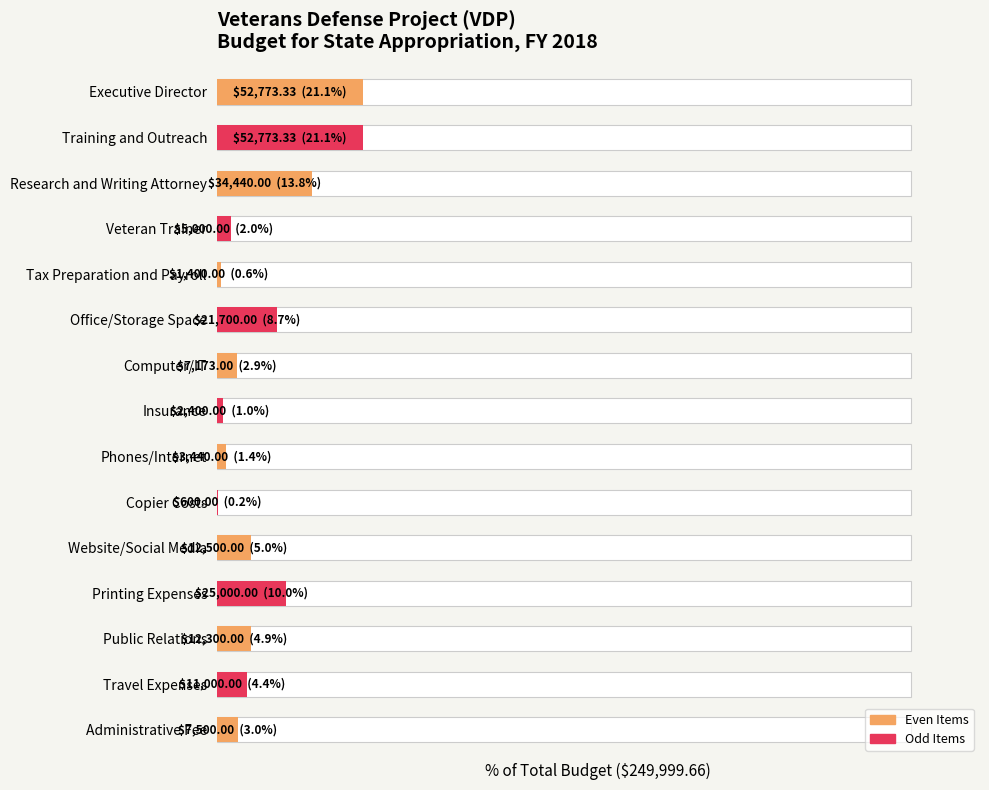

Is it true that the value at Tax Preparation and Payroll is 0.9?

False